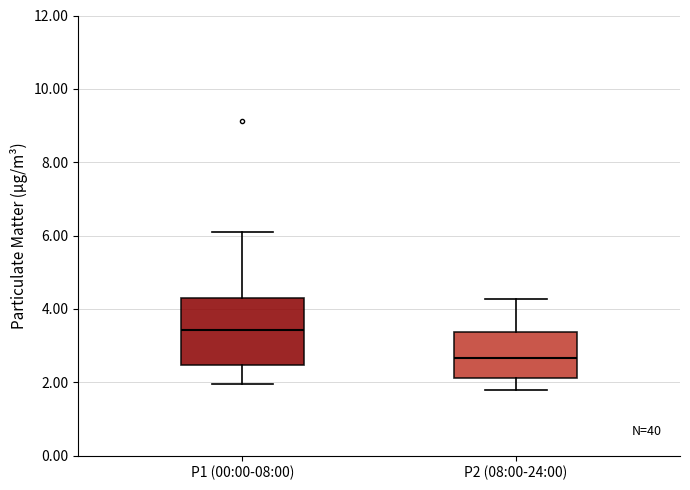

Reading left to right, transcribe this box plot: for each box, give where its median line is, the range the box spans, and where its two whiskers end, as read against the y-axis. The values are not printed on the chart, so give them approximately, as read against the axis.

P1 (00:00-08:00): median 3.4, box 2.4 to 4.4, whiskers 2.0 to 6.2
P2 (08:00-24:00): median 2.6, box 2.2 to 3.4, whiskers 1.8 to 4.2